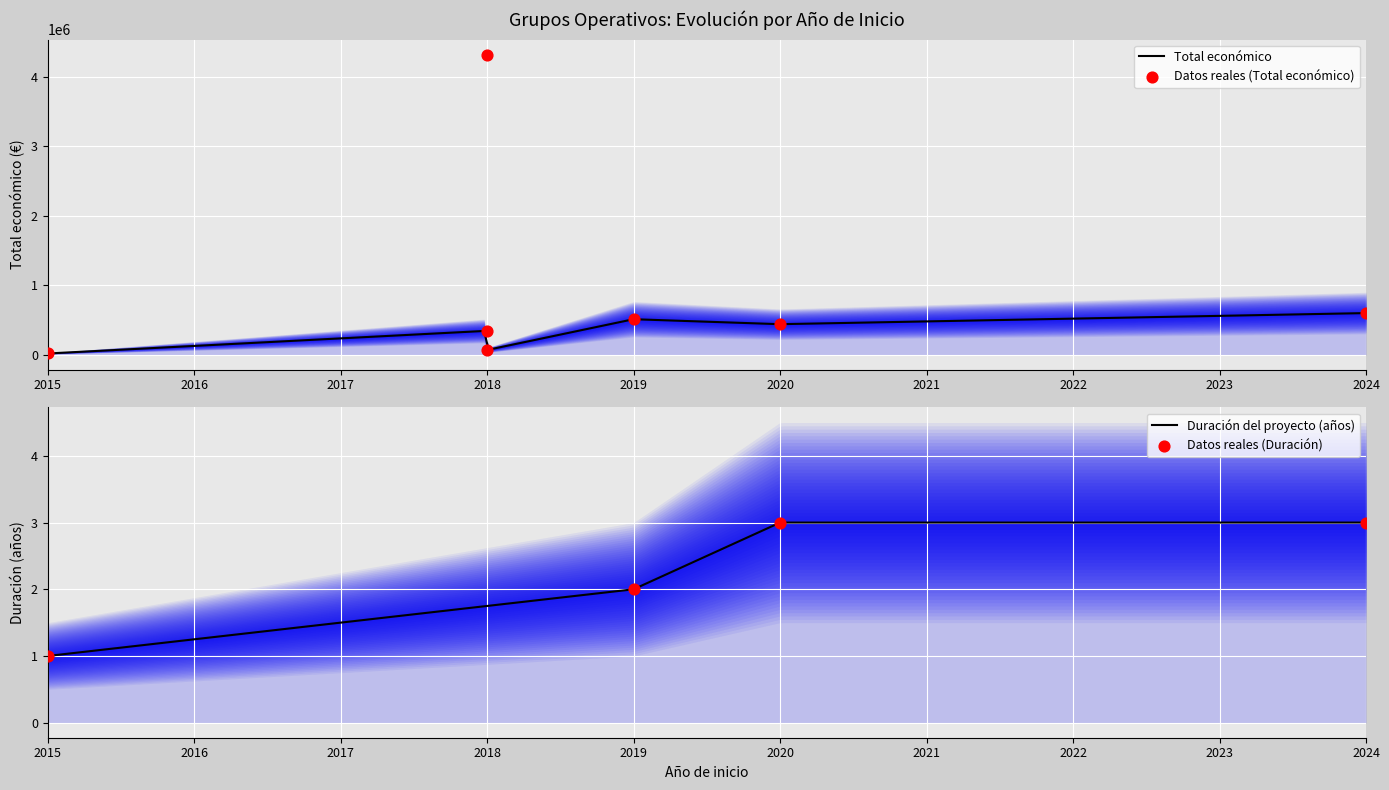

What is the change in value from 2015 to 2020?

+421394